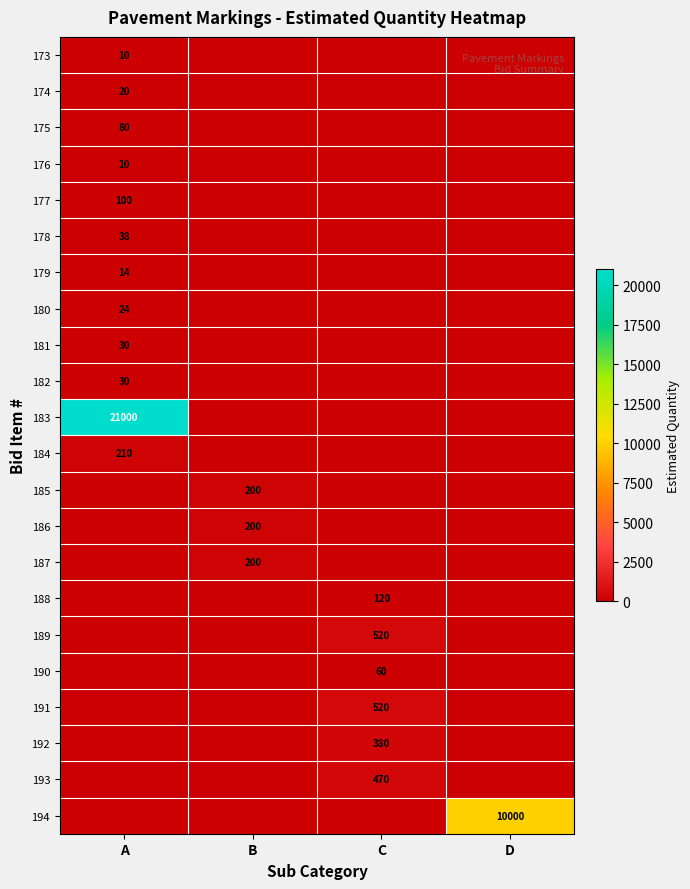

The 192 series shows 380 at C. True or false?

True